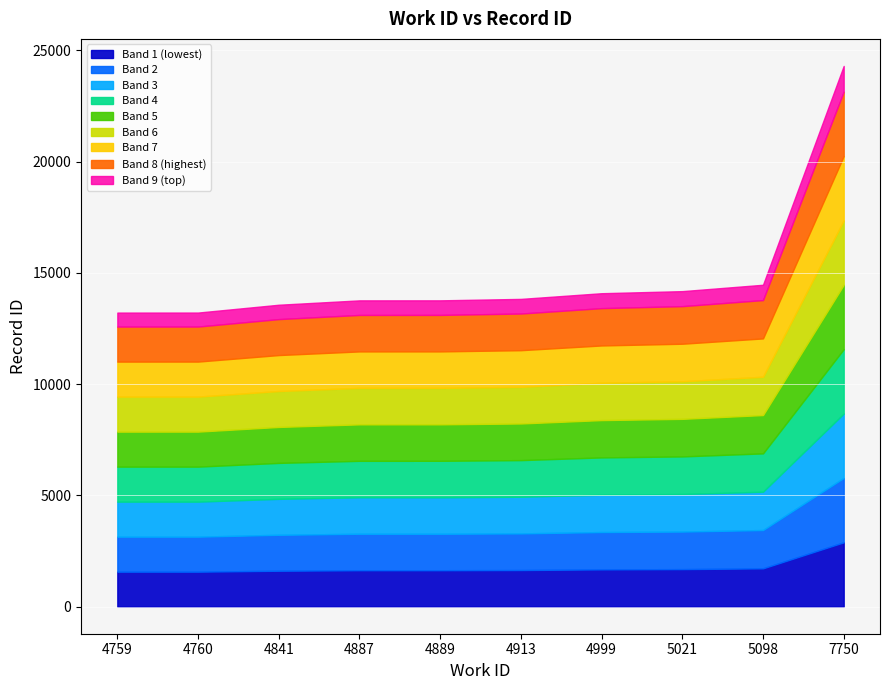

Which category has the lowest value across all series?

4759